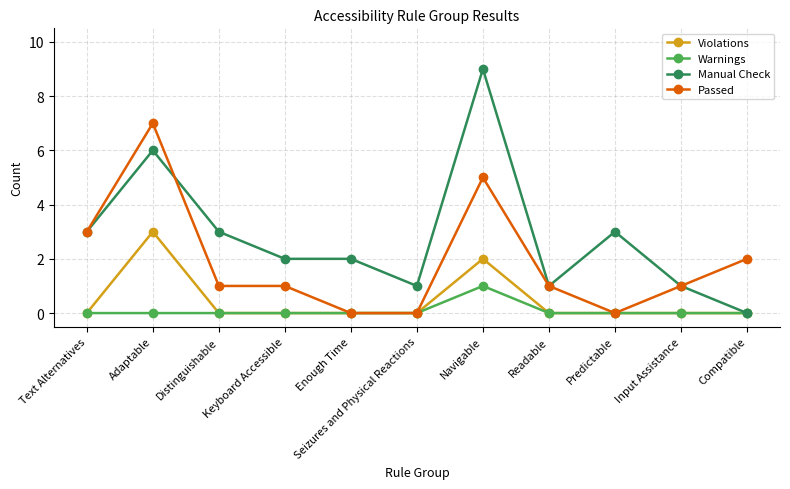

What is the label of the 4th point from the right?

Readable